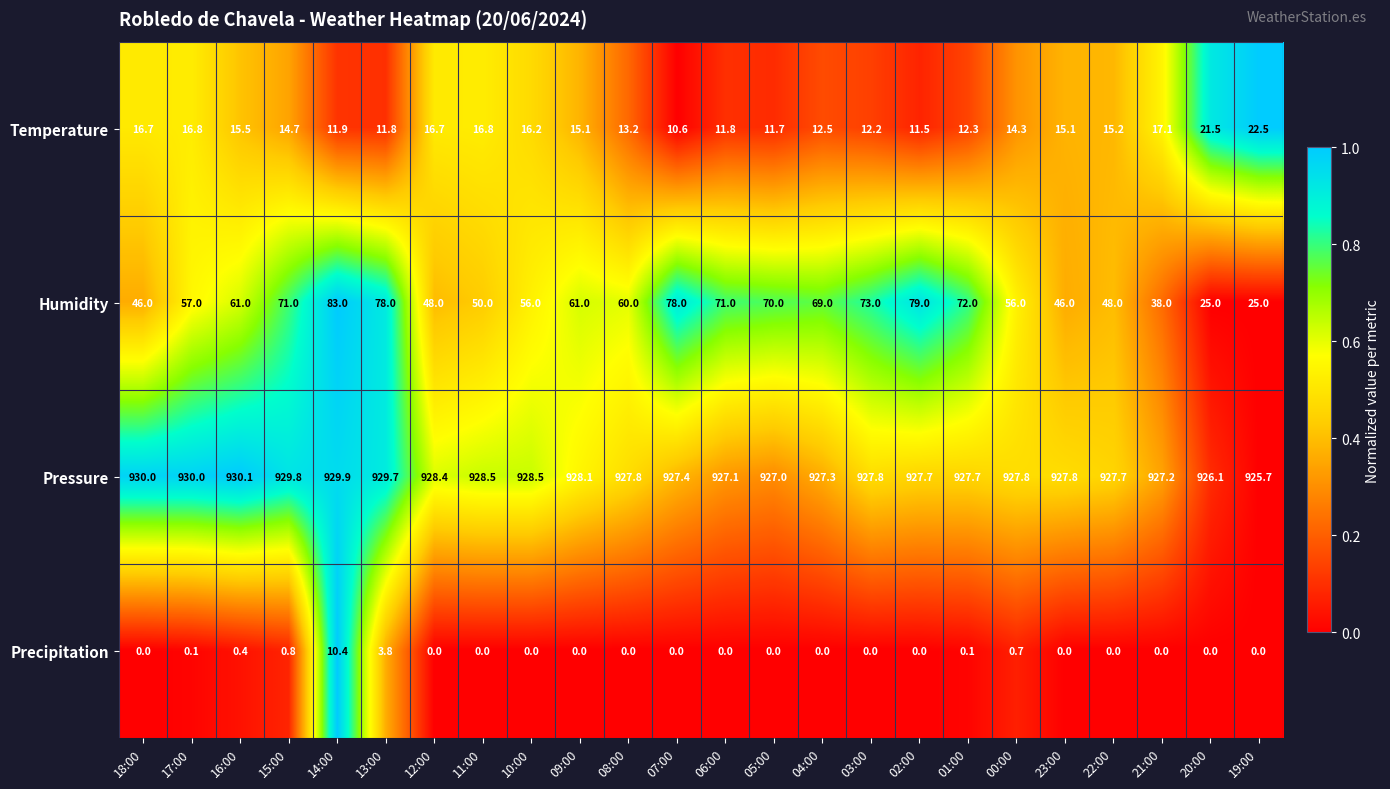

What is the spread (max minus min) of values at 08:00?

927.8